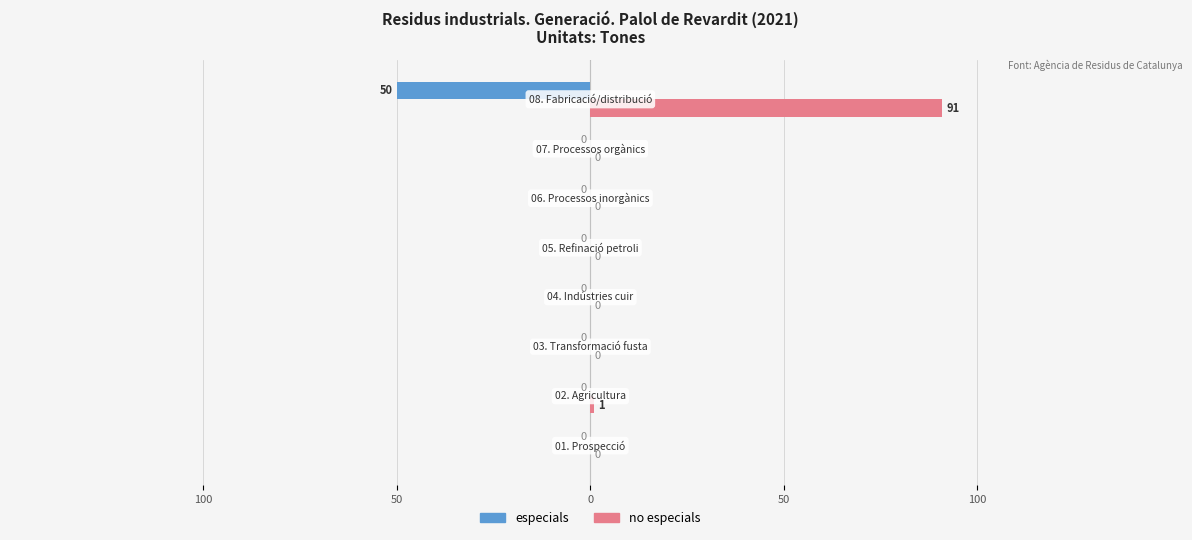

What is the label of the 5th bar from the right?

50